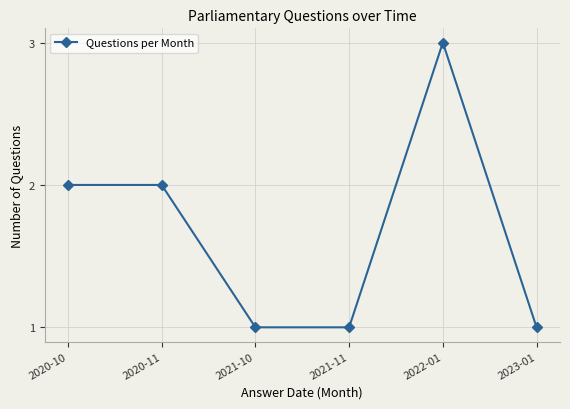

What is the smallest value displayed?

1